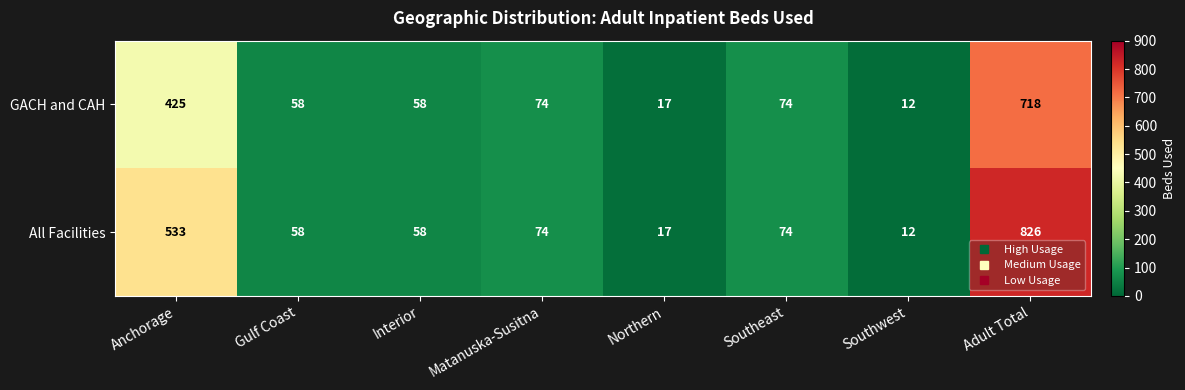

List the series in order of their overall mean, lowest first.

GACH and CAH, All Facilities